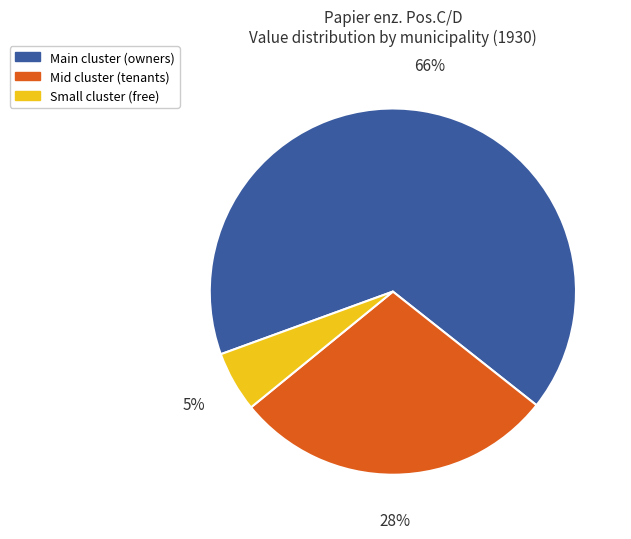

Between Small cluster (free) and Main cluster (owners), which is larger?

Main cluster (owners)